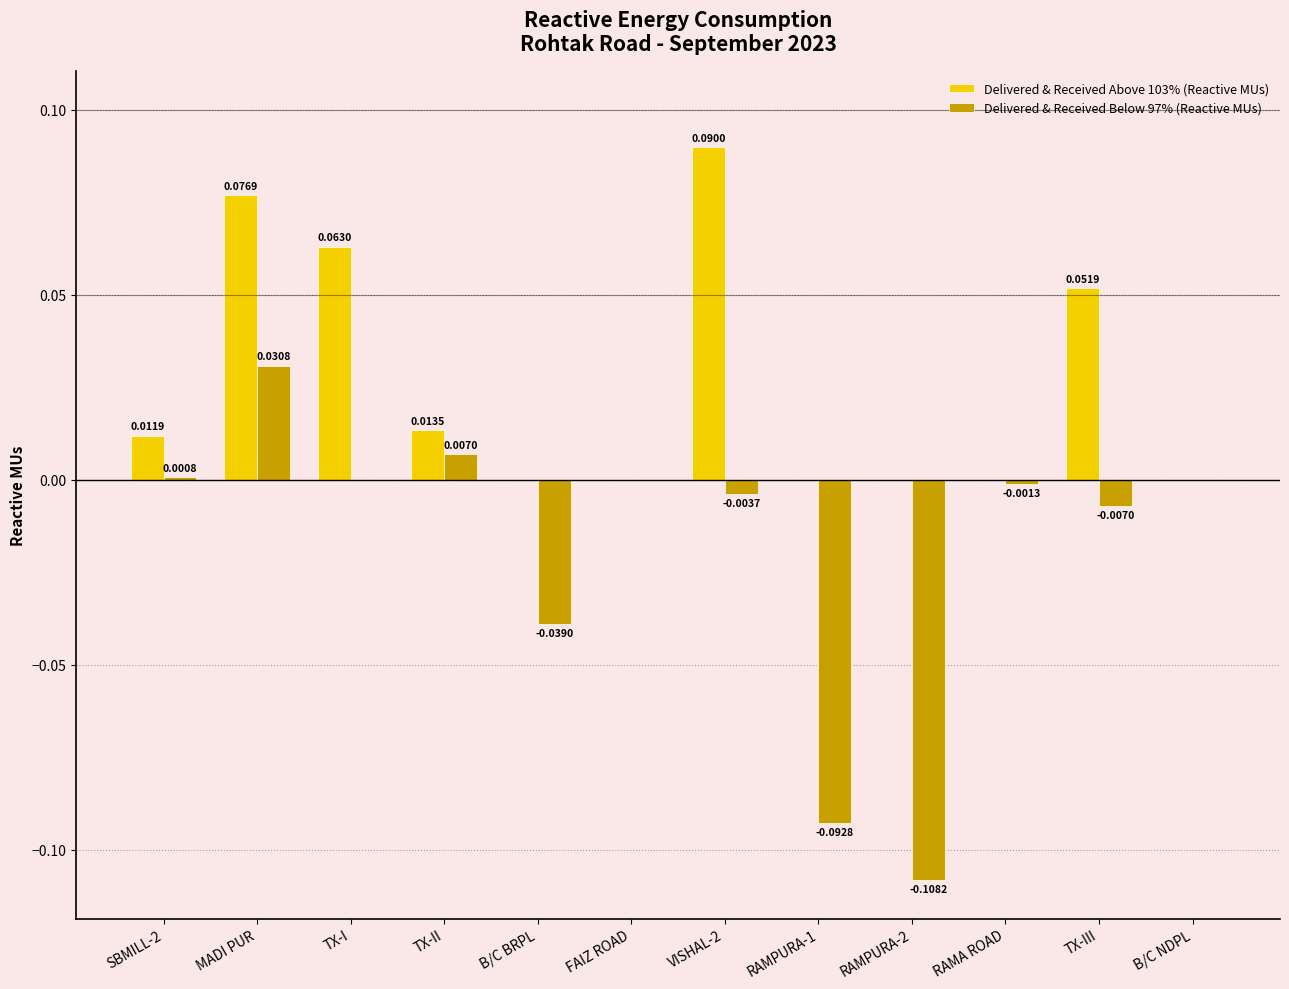

Which series has the largest total across all categories?

Delivered & Received Above 103% (Reactive MUs)